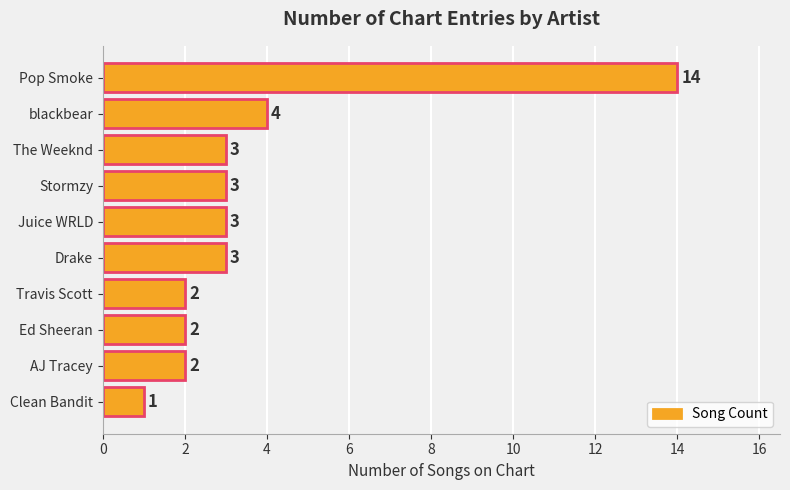

Count the number of data series in this chart.

1